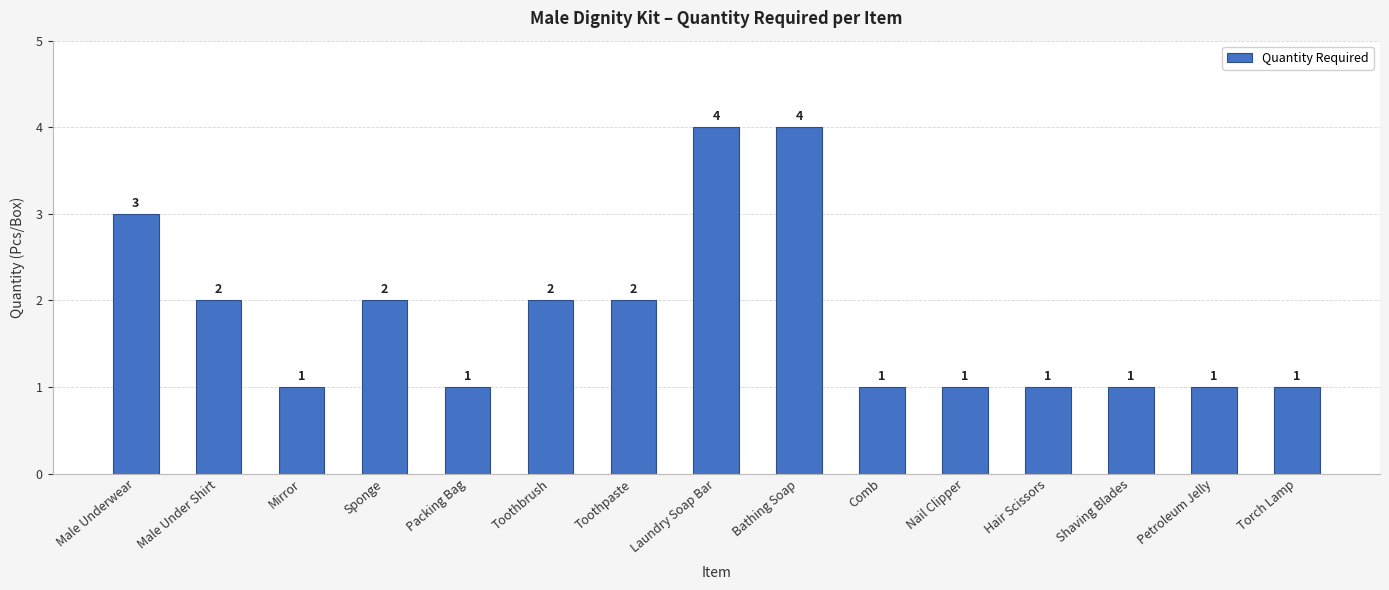

Reading left to right, extract all data points from this chart.

Male Underwear=3	Male Under Shirt=2	Mirror=1	Sponge=2	Packing Bag=1	Toothbrush=2	Toothpaste=2	Laundry Soap Bar=4	Bathing Soap=4	Comb=1	Nail Clipper=1	Hair Scissors=1	Shaving Blades=1	Petroleum Jelly=1	Torch Lamp=1